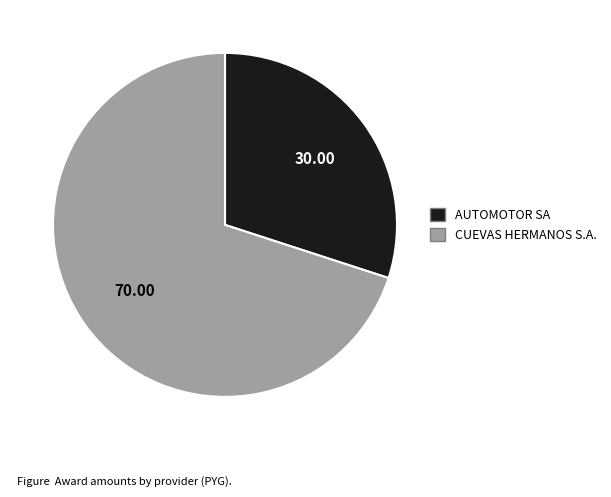

Does CUEVAS HERMANOS S.A. account for over 50% of the chart?

Yes